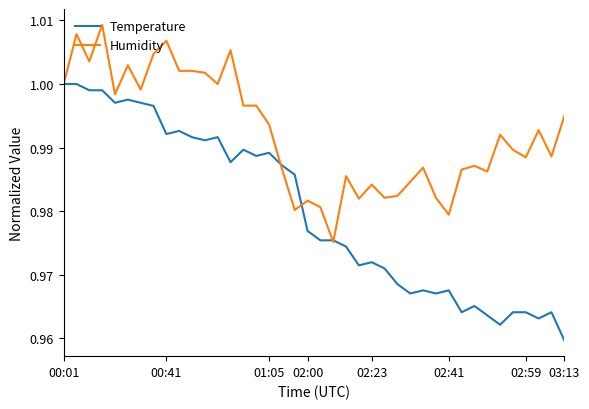

Which series has the widest spread of values?

Temperature